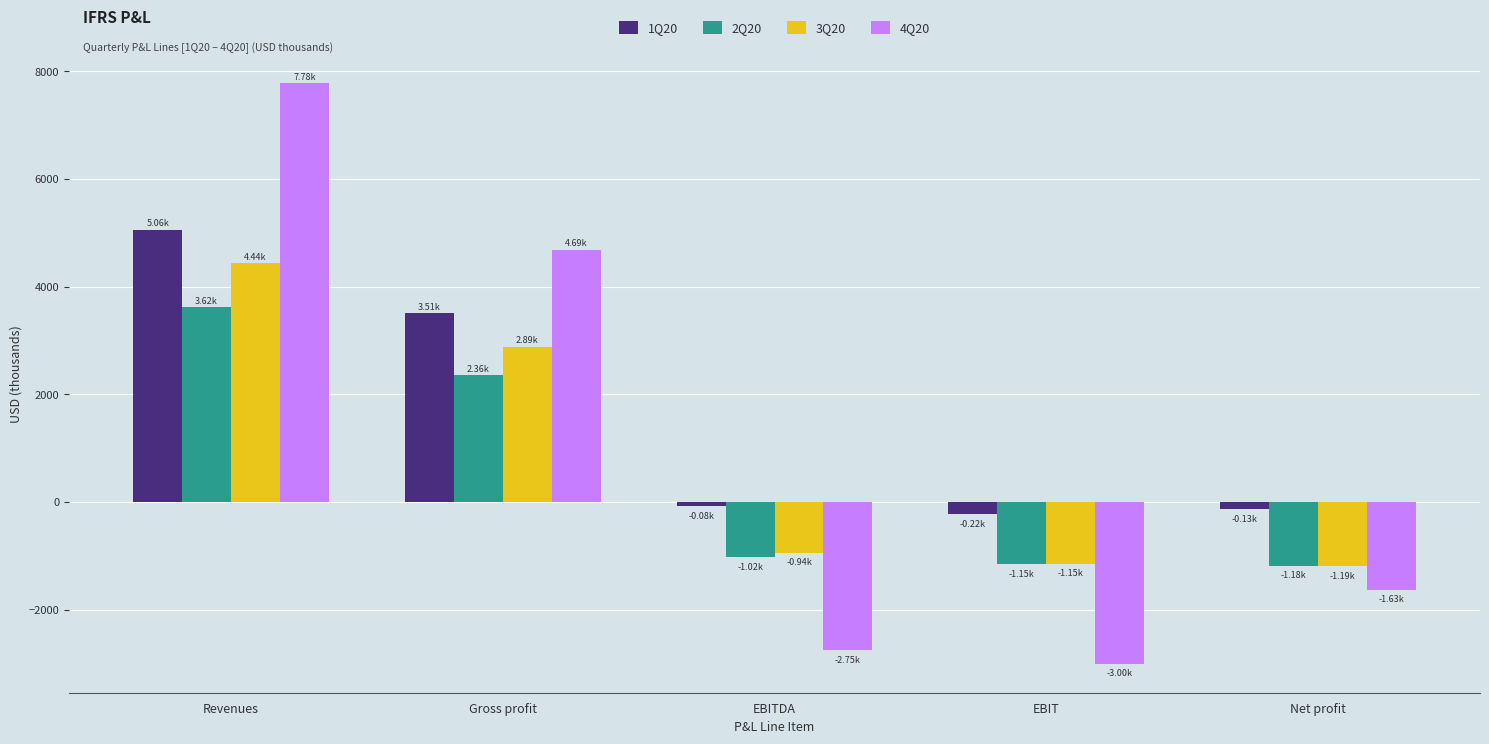

Rank the categories by 4Q20 value from lowest to highest.

EBIT, EBITDA, Net profit, Gross profit, Revenues